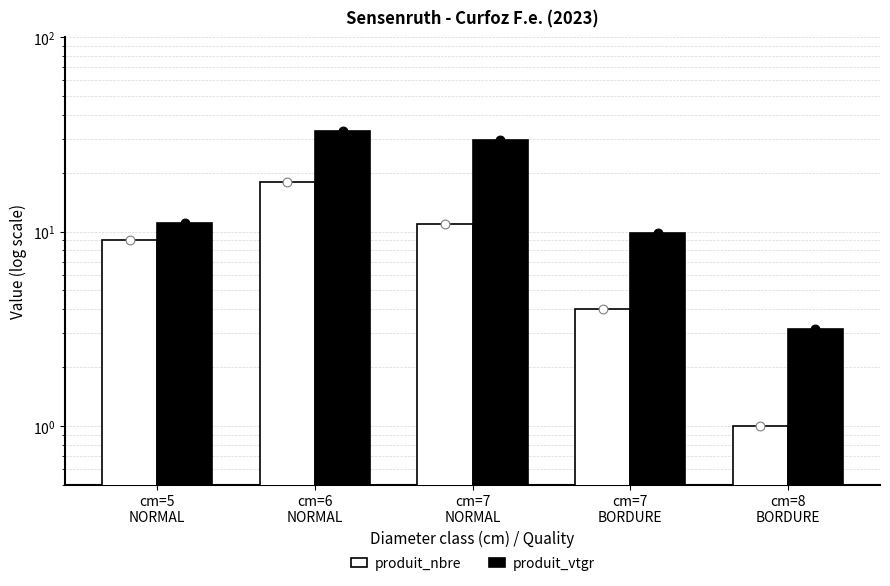

Which series reaches the minimum Y coordinate?

produit_nbre